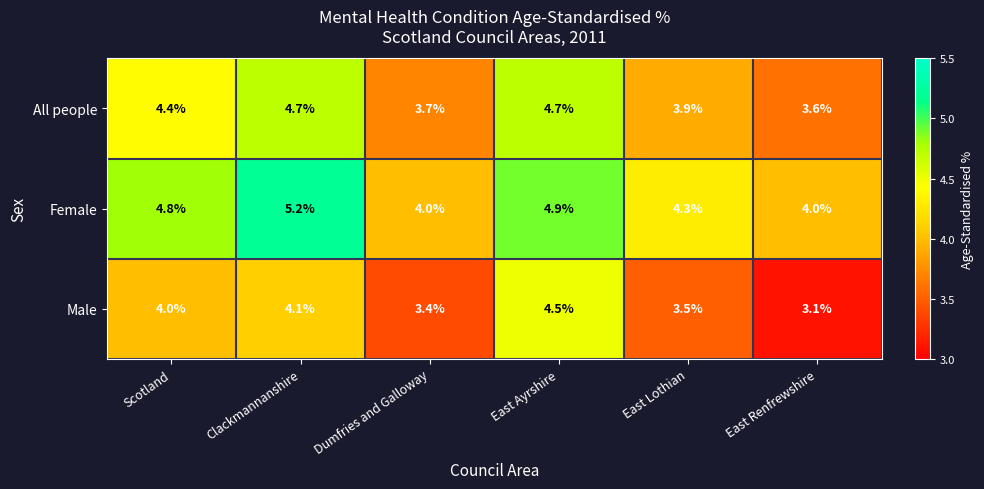

What is the difference between the highest and lowest values at East Lothian?

0.8